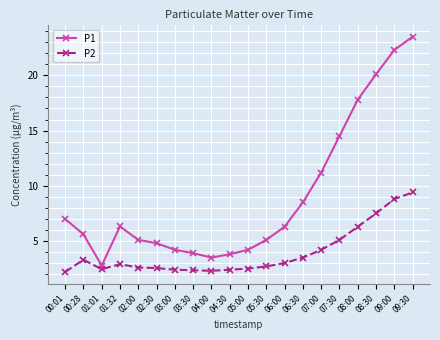

What is the spread (max minus min) of values at 06:00?

3.3